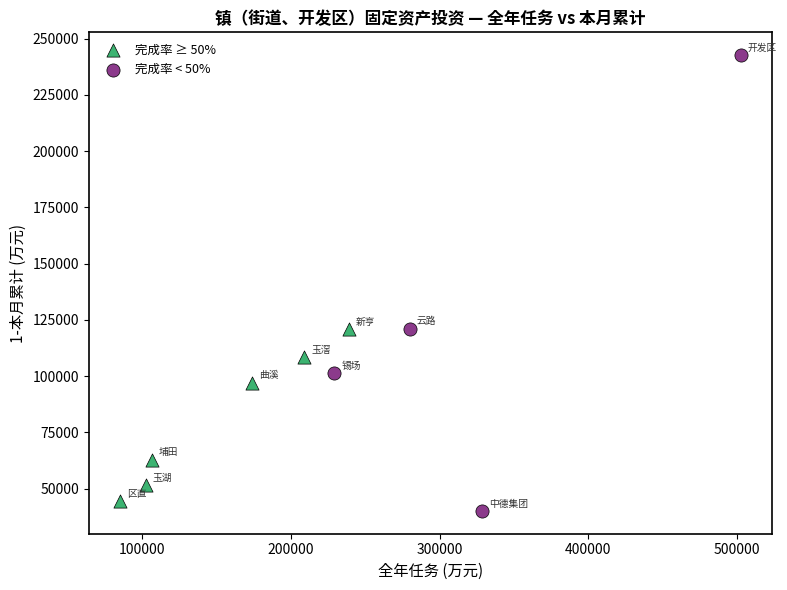

Which series has the largest Y range (max minus min)?

完成率 < 50%